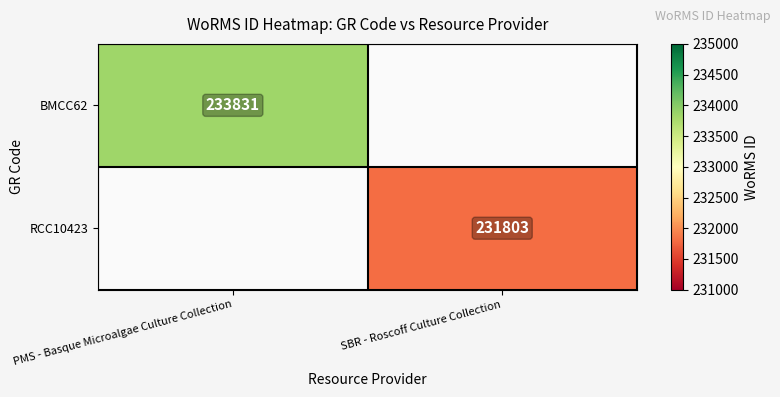

The value of RCC10423 at SBR - Roscoff Culture Collection is 304841. True or false?

False